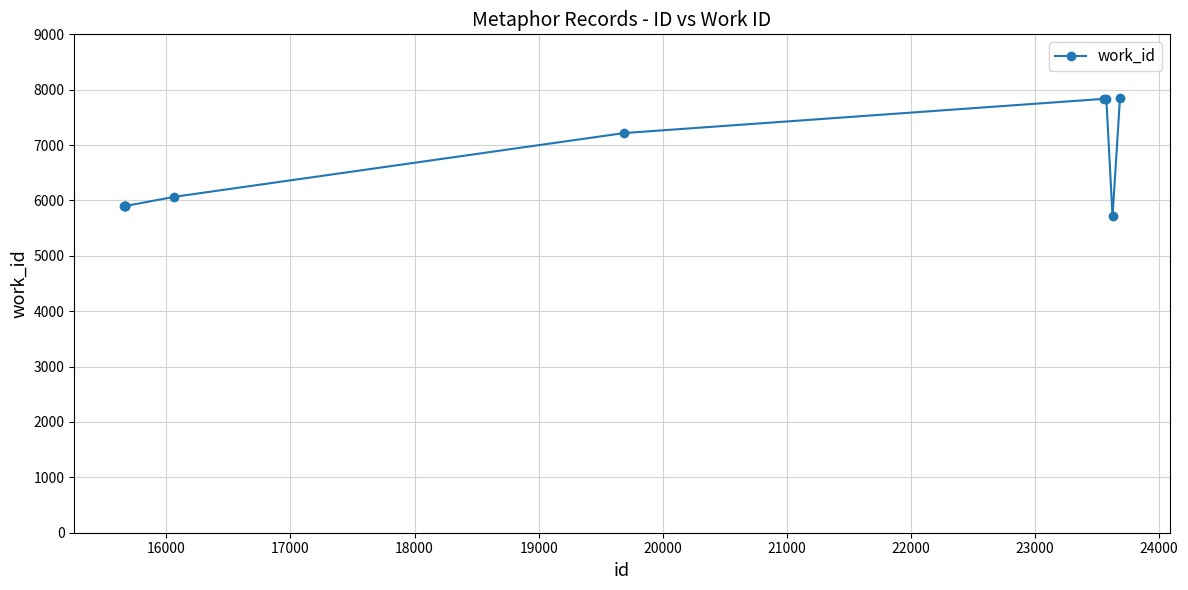

What is the sum of all values?

66105